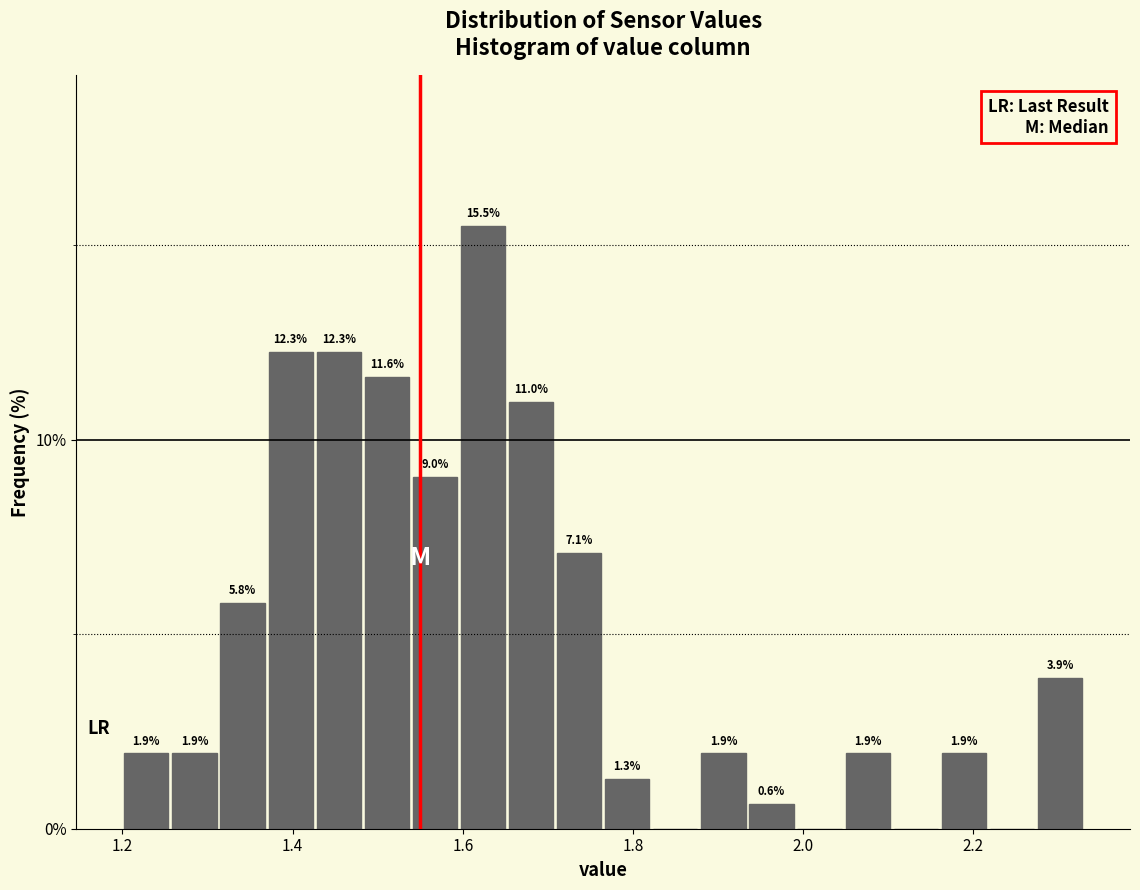

Read against the x-axis, roughly where is the centre of the tallest bar?

1.62